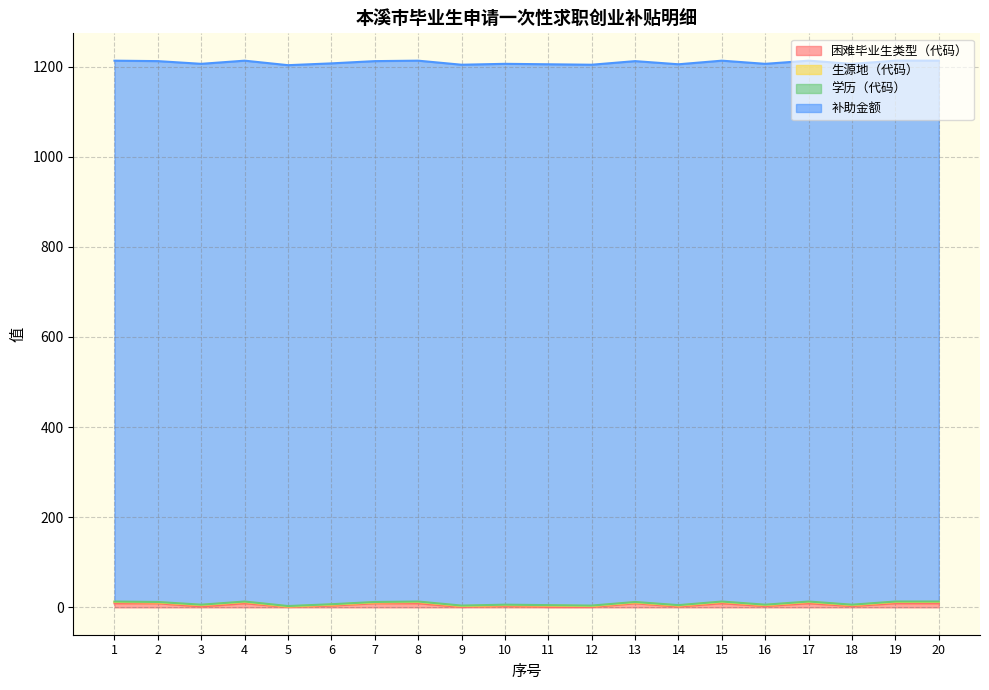

At which category is the sum across all series the highest?

1